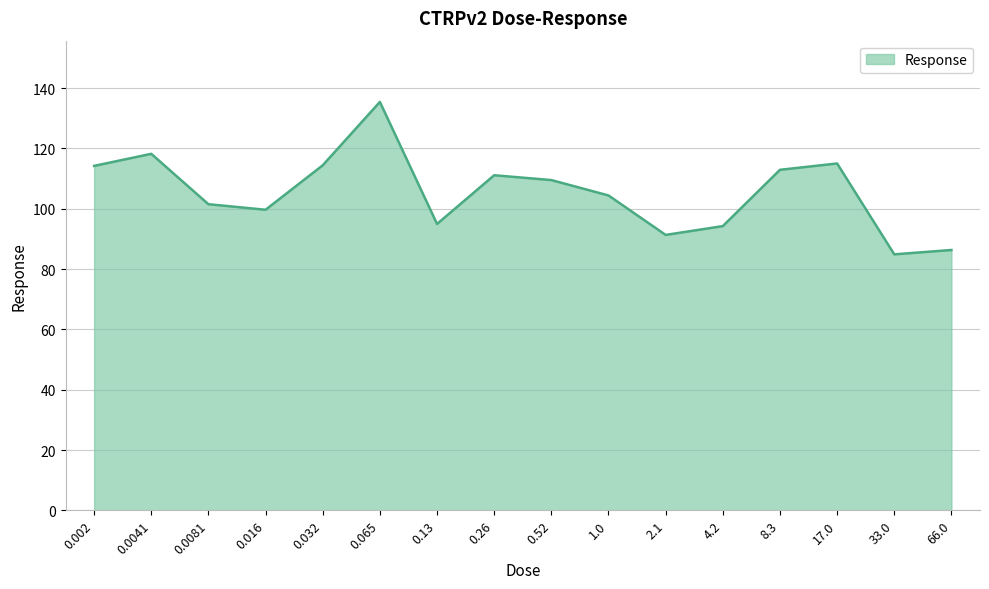

What is the minimum value shown in the chart?

84.9